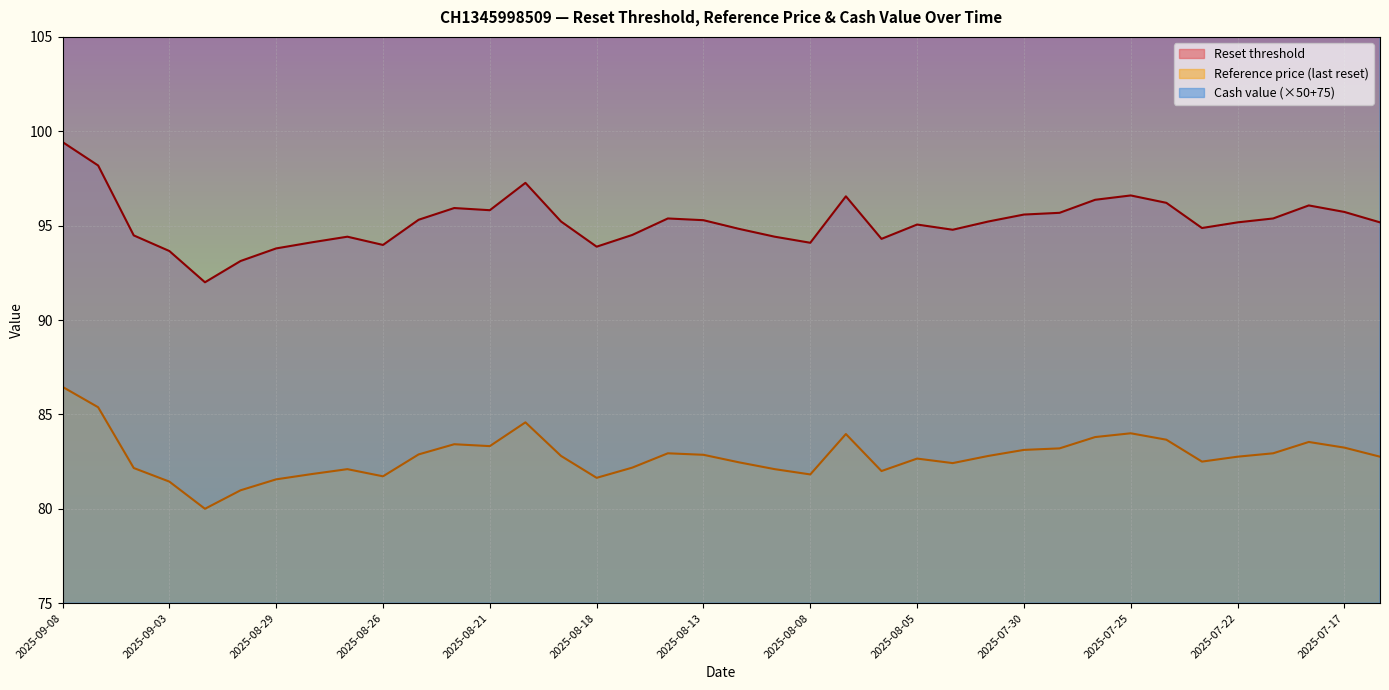

What is the difference between the second highest and minimum values in the Reference price (last reset) series?

5.4